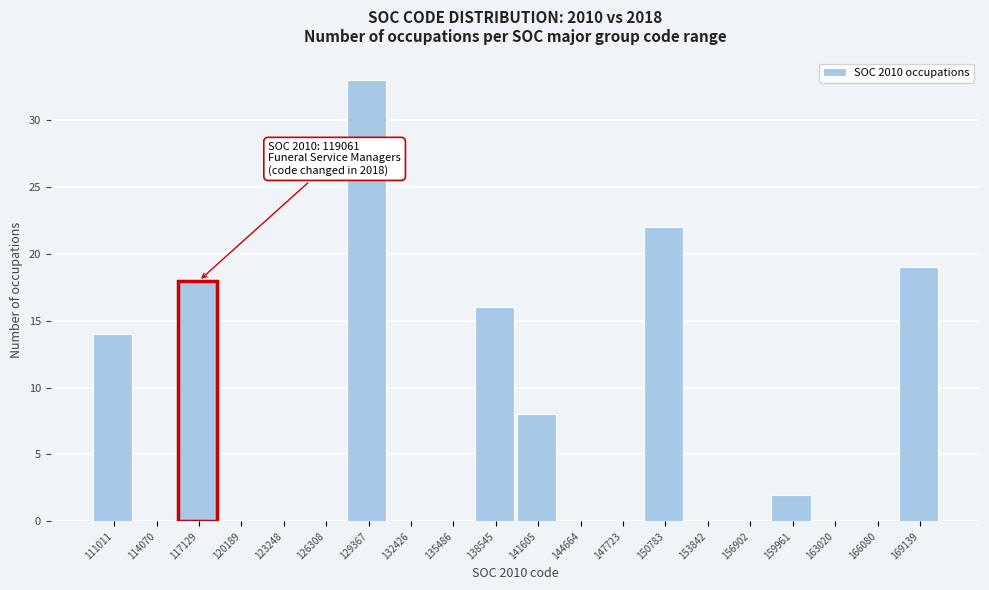

Reading left to right, what are all the values shown in this chart?

111011=14	114070=0	117129=18	120189=0	123248=0	126308=0	129367=33	132426=0	135486=0	138545=16	141605=8	144664=0	147723=0	150783=22	153842=0	156902=0	159961=2	163020=0	166080=0	169139=19